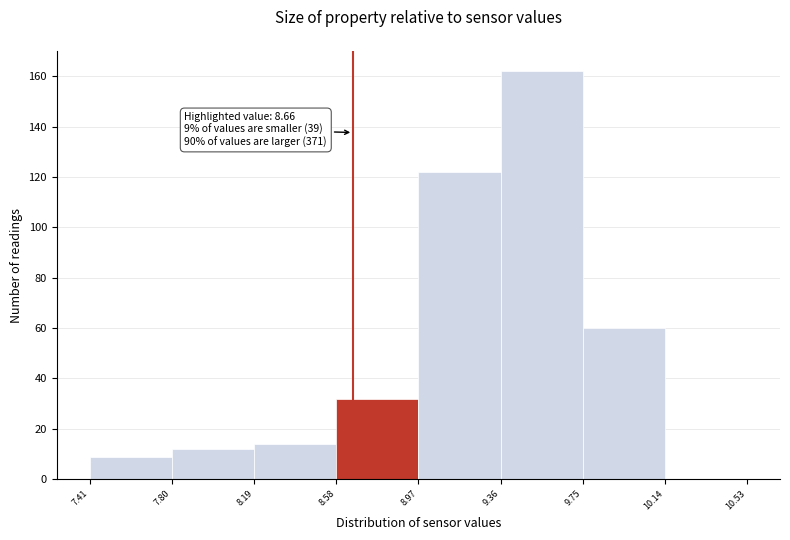

Which range on the x-axis has the tallest bar?

9.36 to 9.75